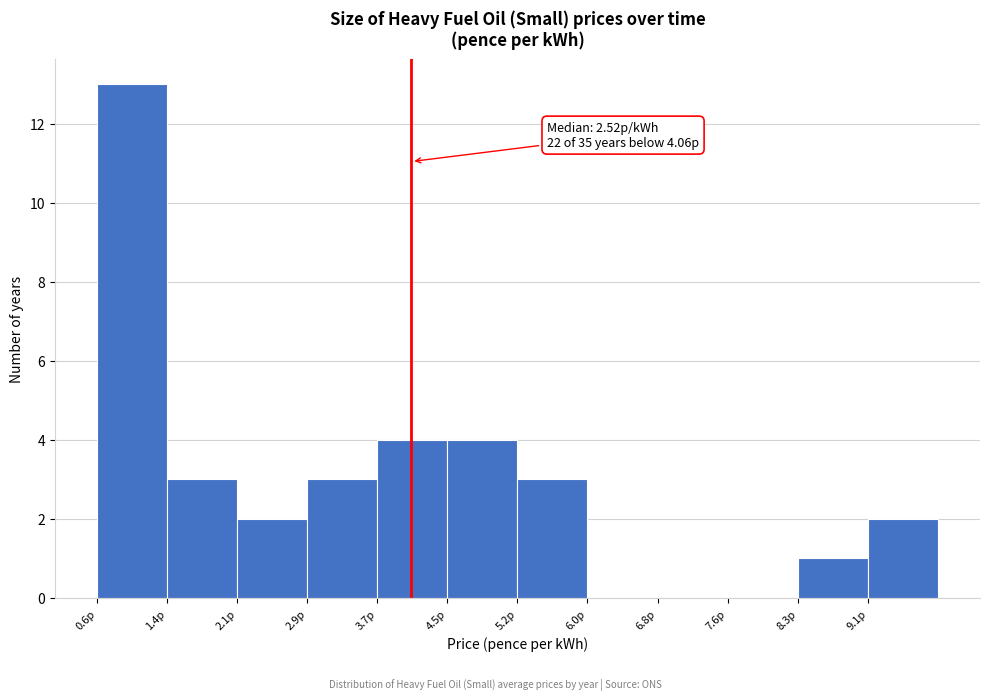

Over which range of the x-axis is the bar tallest?

0.6 to 1.4